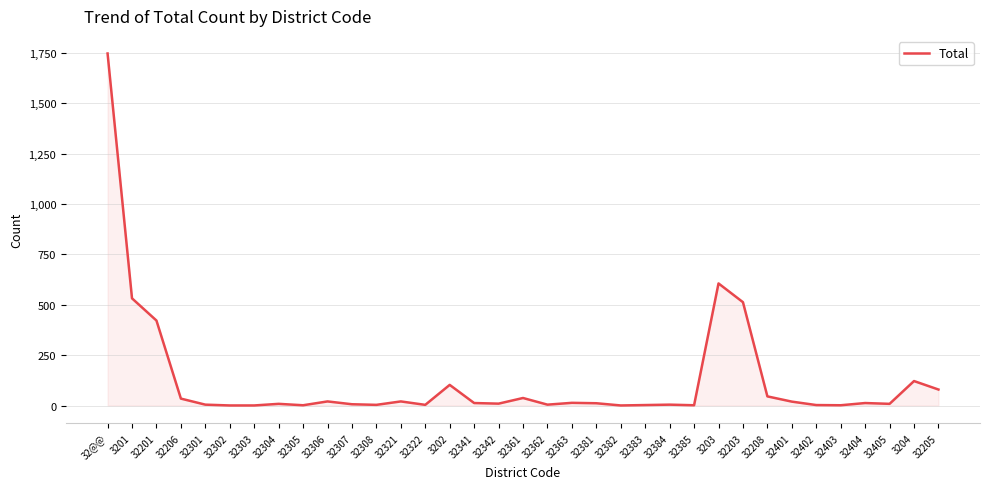

At which category does the chart reach its peak across all series?

32@@